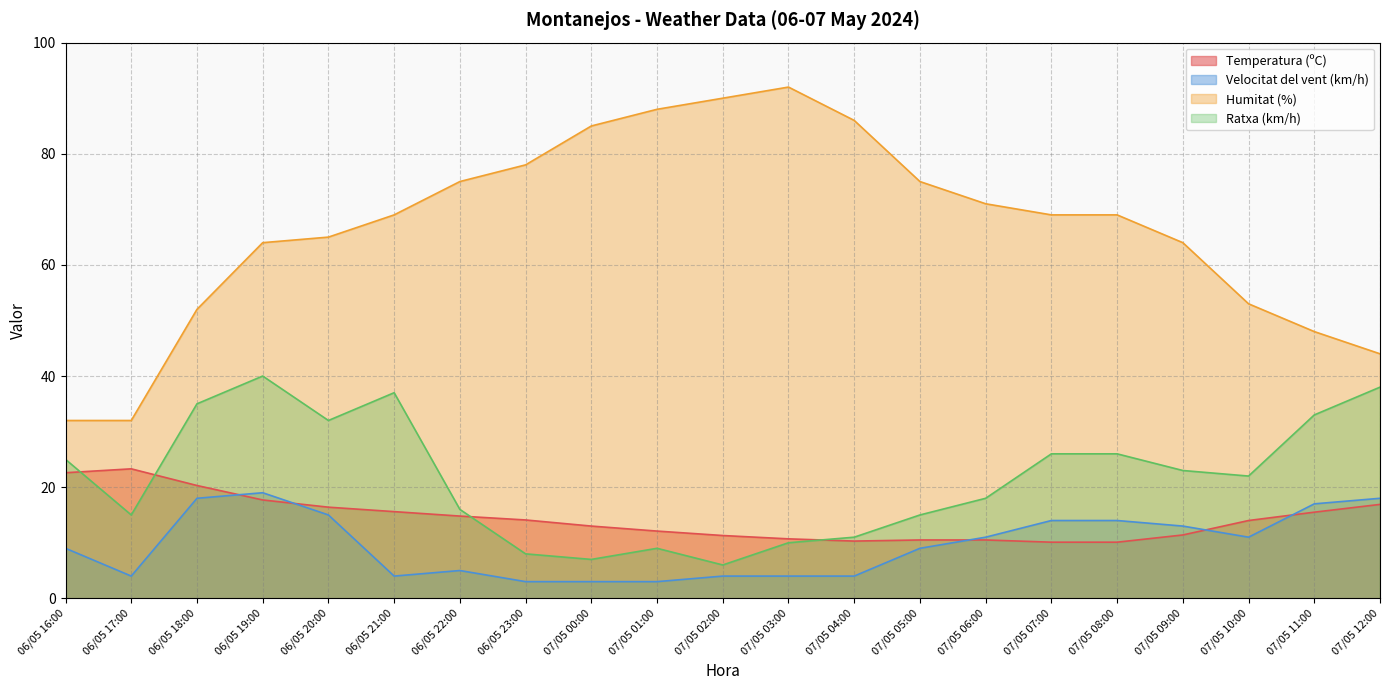

The Ratxa (km/h) series shows 38.0 at 07/05 12:00. True or false?

True